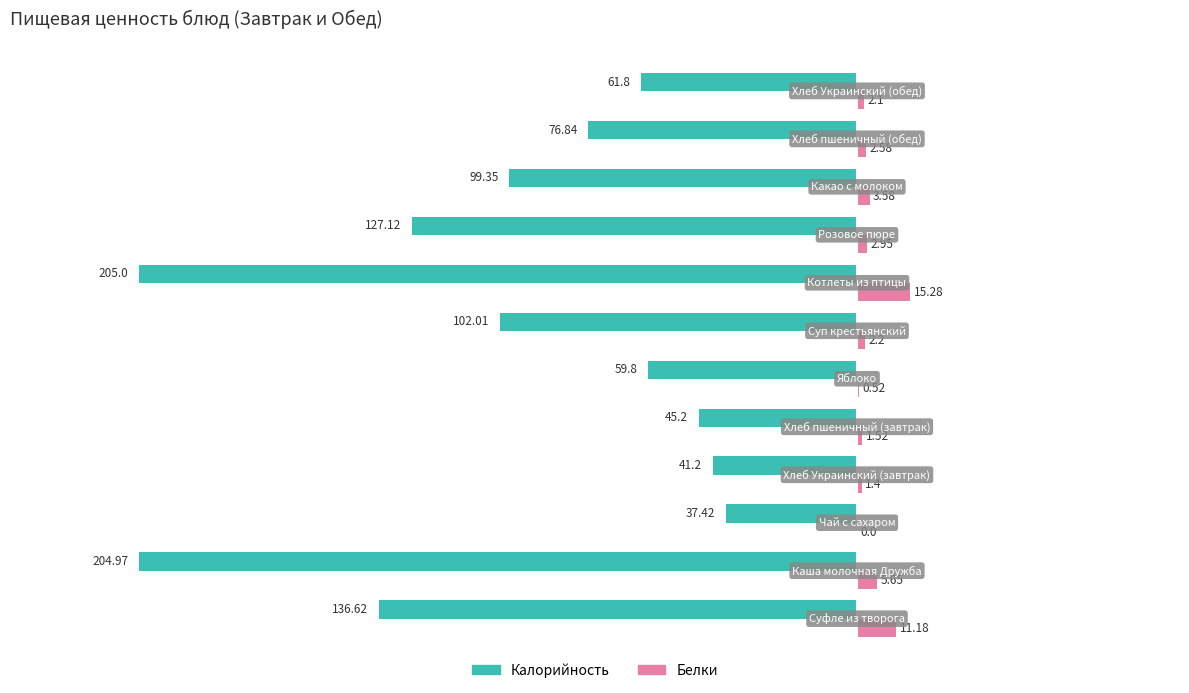

What is the sum of all Белки values?

49.0